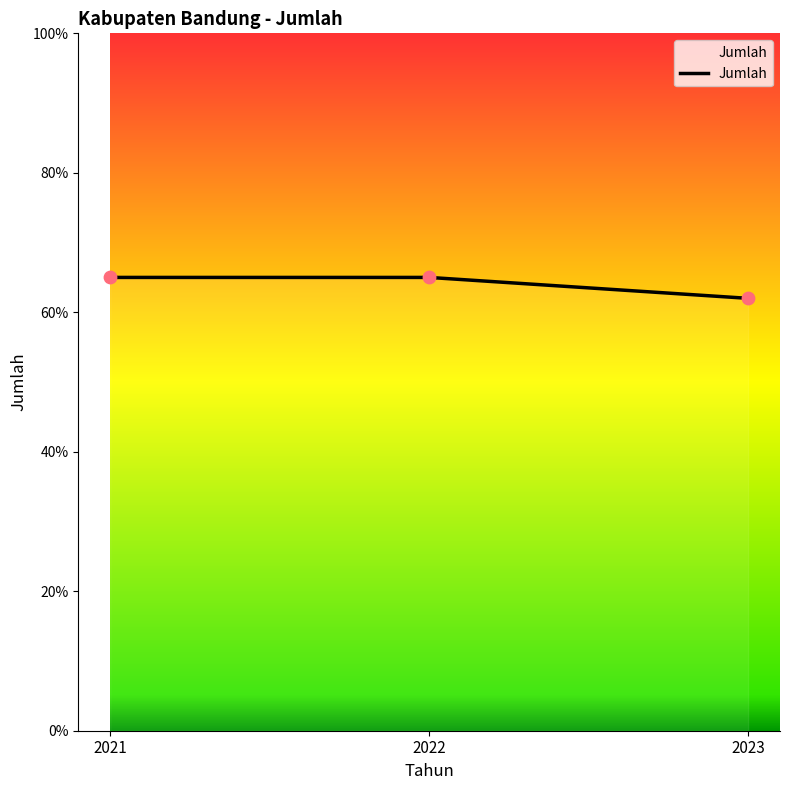

What is the ratio of the value at 2021 to the value at 2022?

1.0